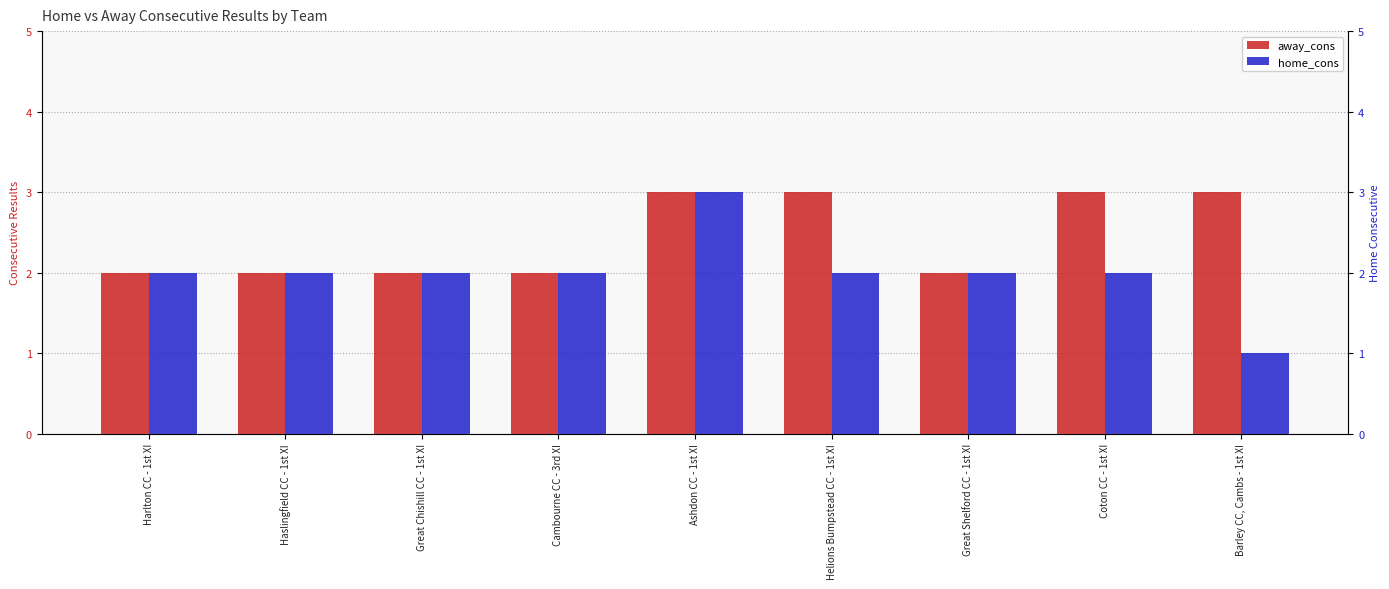

How many bars are there in each group?

2